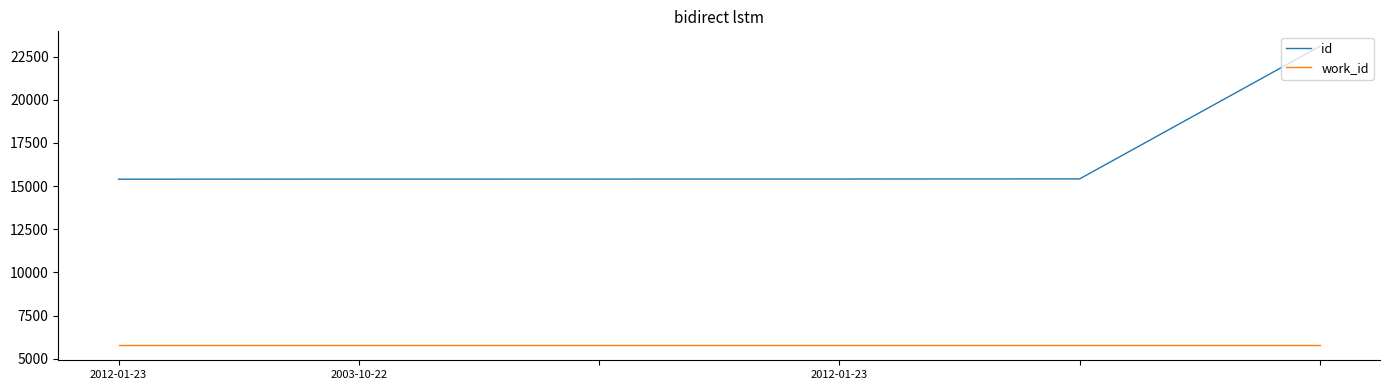

List the series in order of their overall mean, highest first.

id, work_id